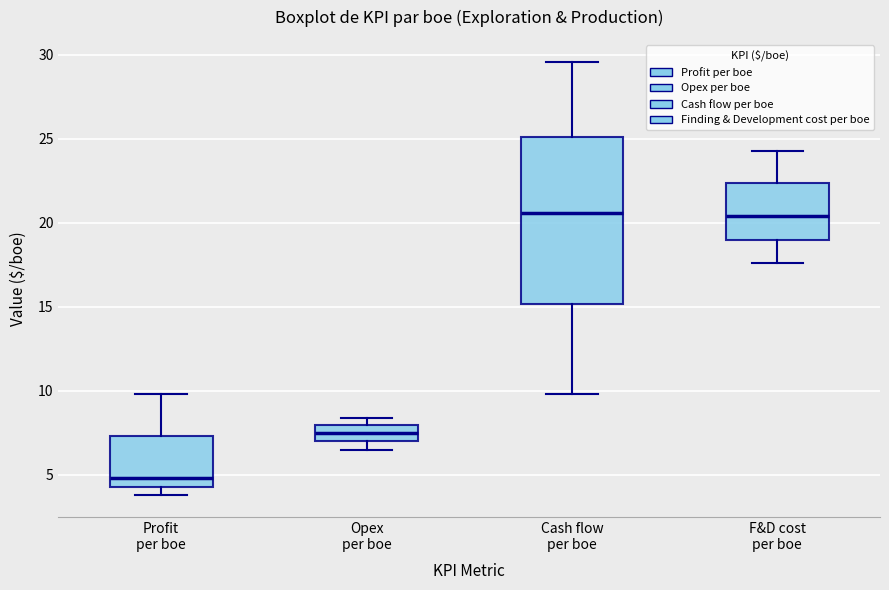

Where does the median line of the box for Profit per boe sit on the y-axis? The values are not printed on the chart, so give them approximately, as read against the axis.

5.0